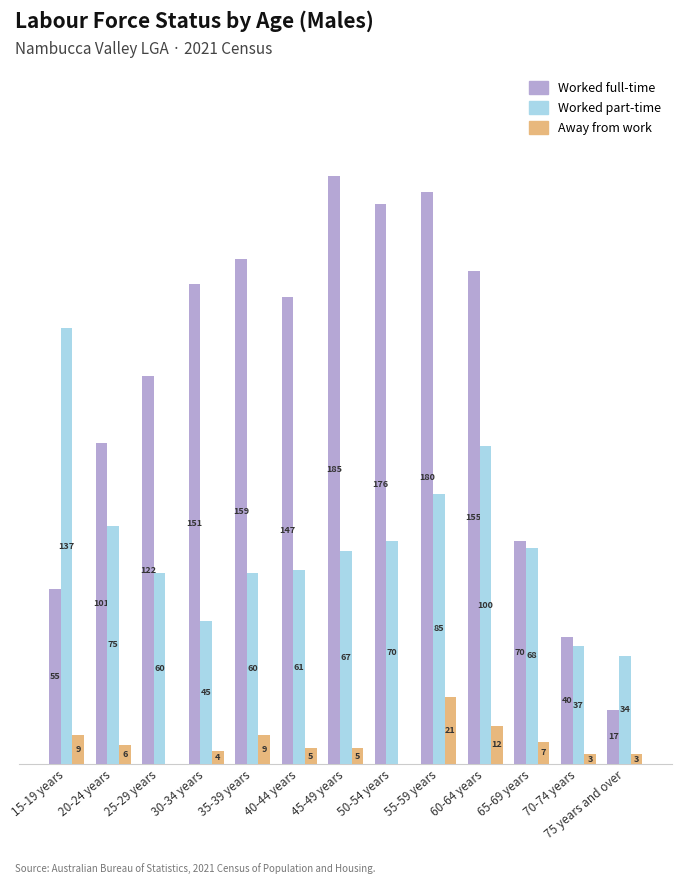

At which label does Worked part-time first exceed 67?

15-19 years